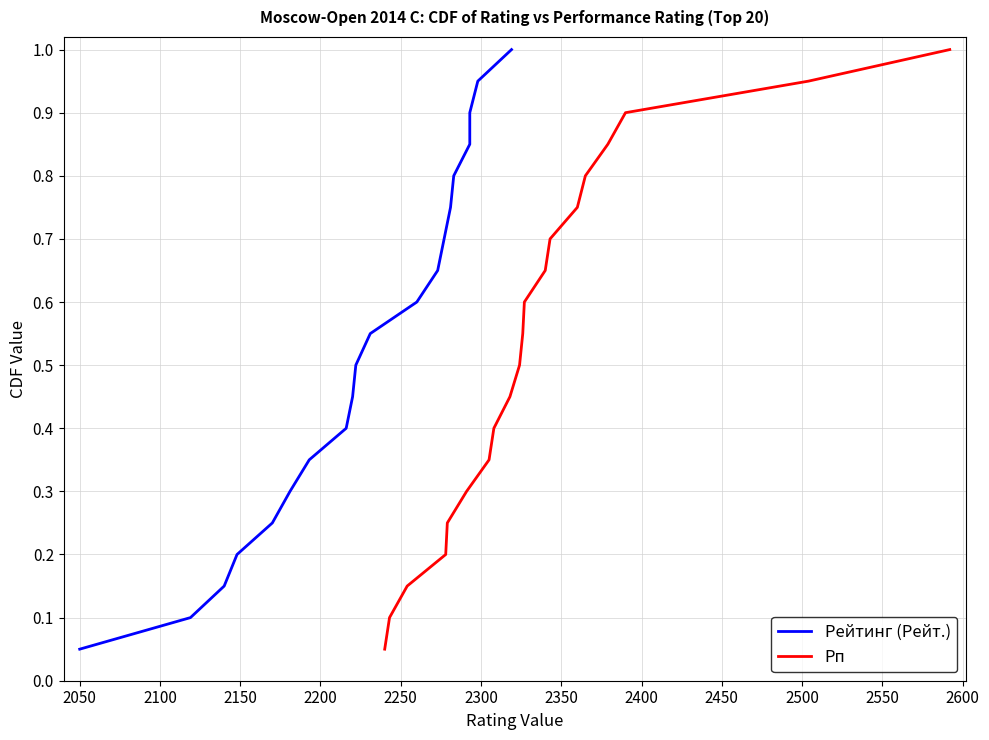

True or false: Рейтинг (Рейт.) has more than 0 points higher than both neighbors.

False